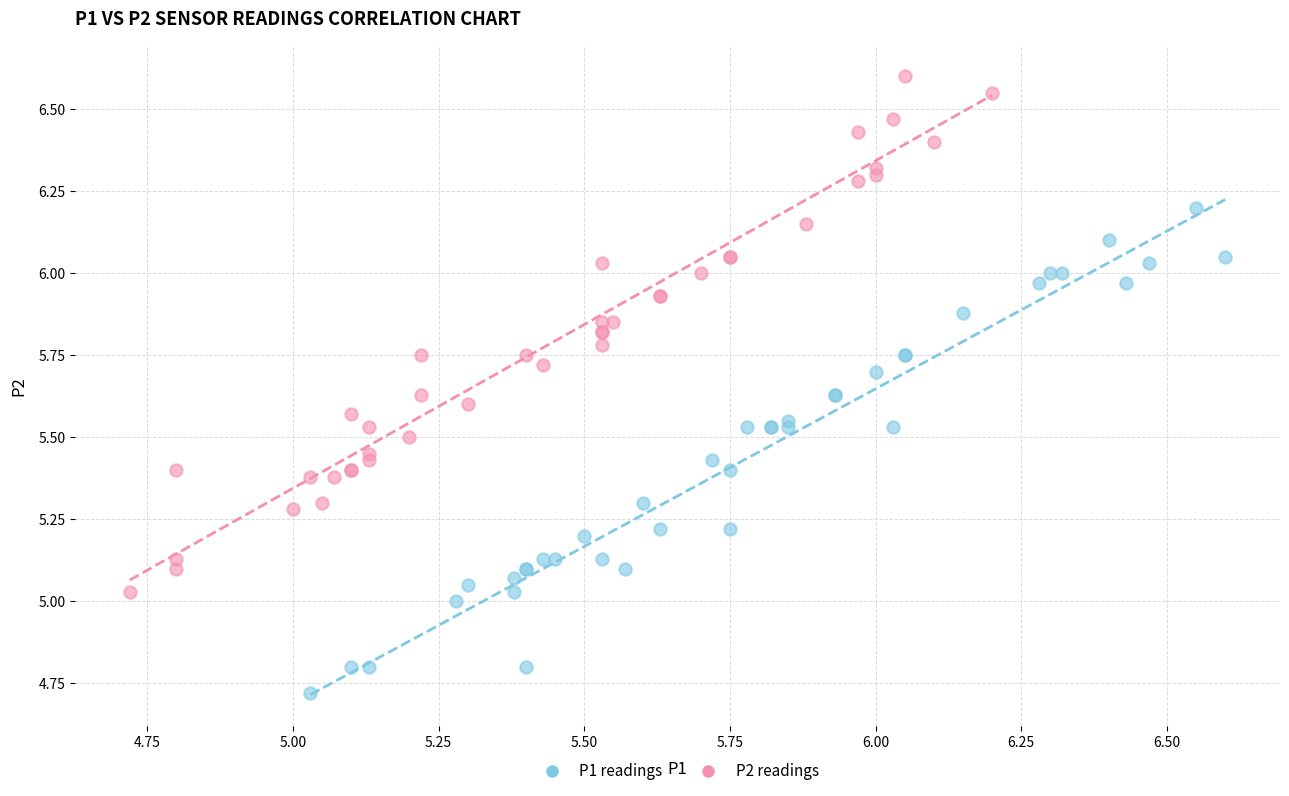

Which series contains the highest Y value?

P2 readings